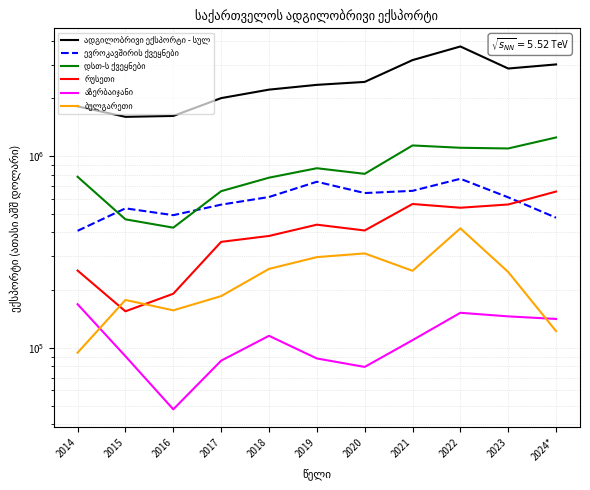

True or false: რუსეთი has a value of 559363.2 at 2023.

True